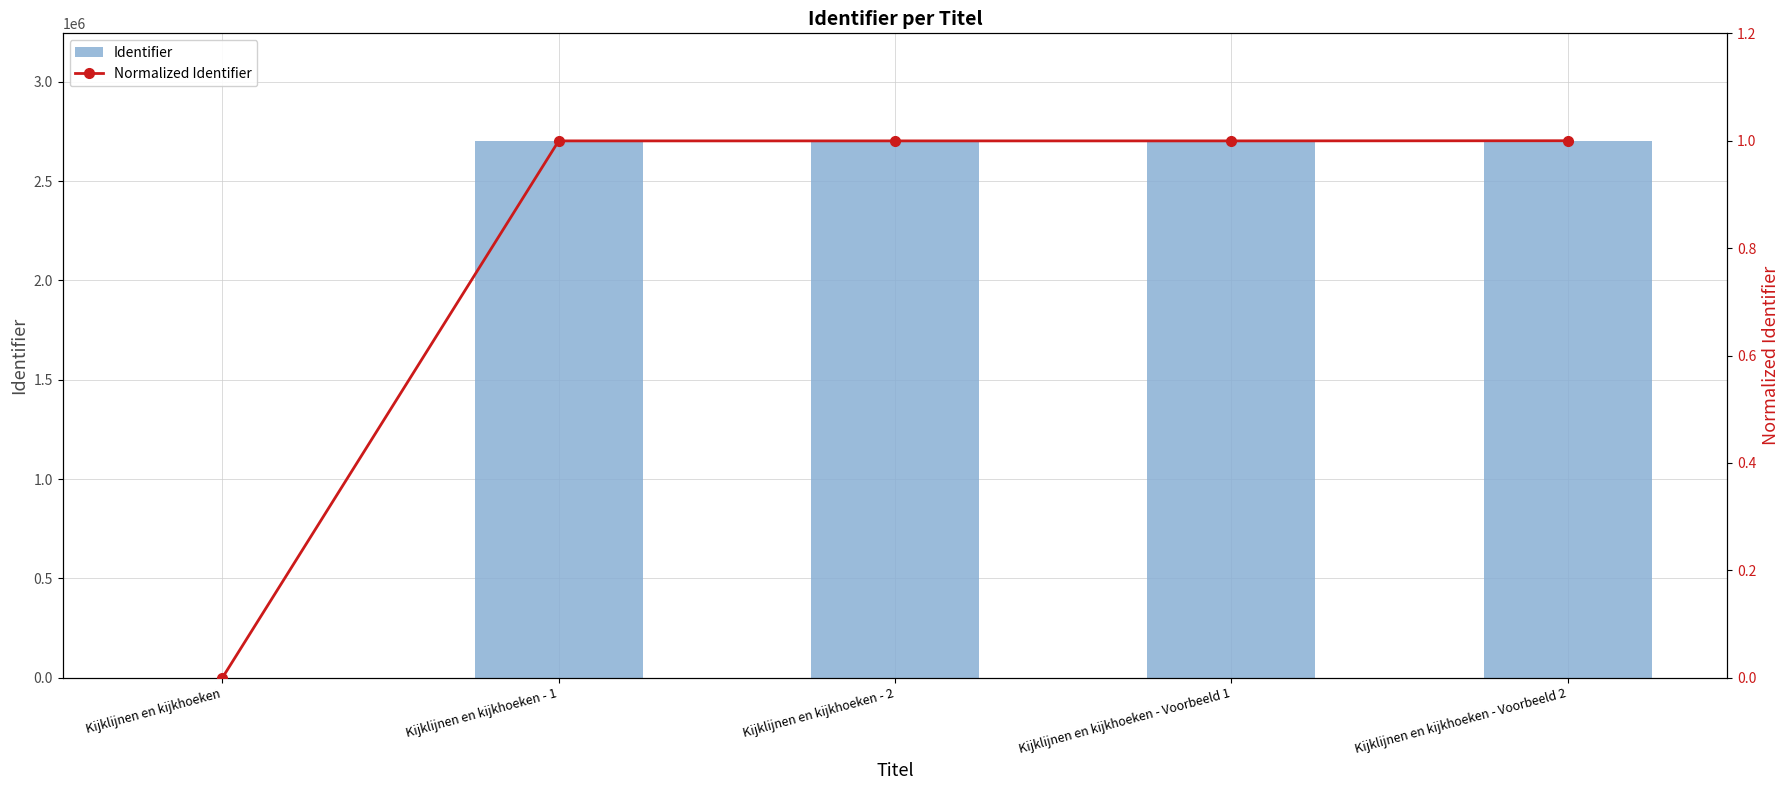

What is the sum of all Normalized Identifier values?

4.0